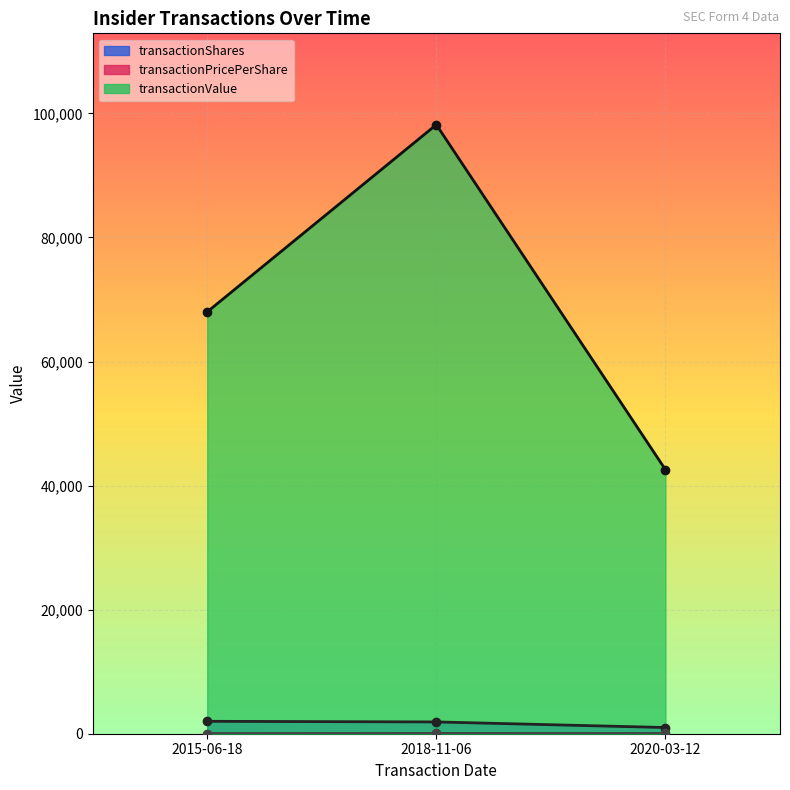

What is the label of the 1st point from the left?

2015-06-18